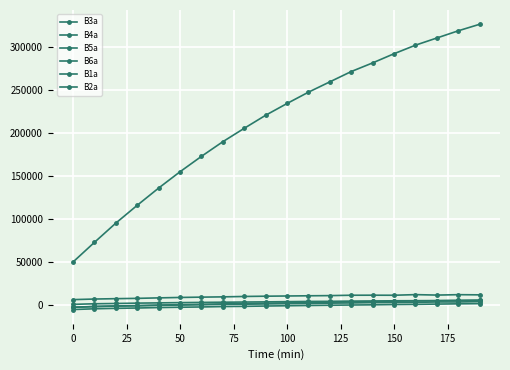

What is the value of the B1a point at the 9th from the left?

9740.9